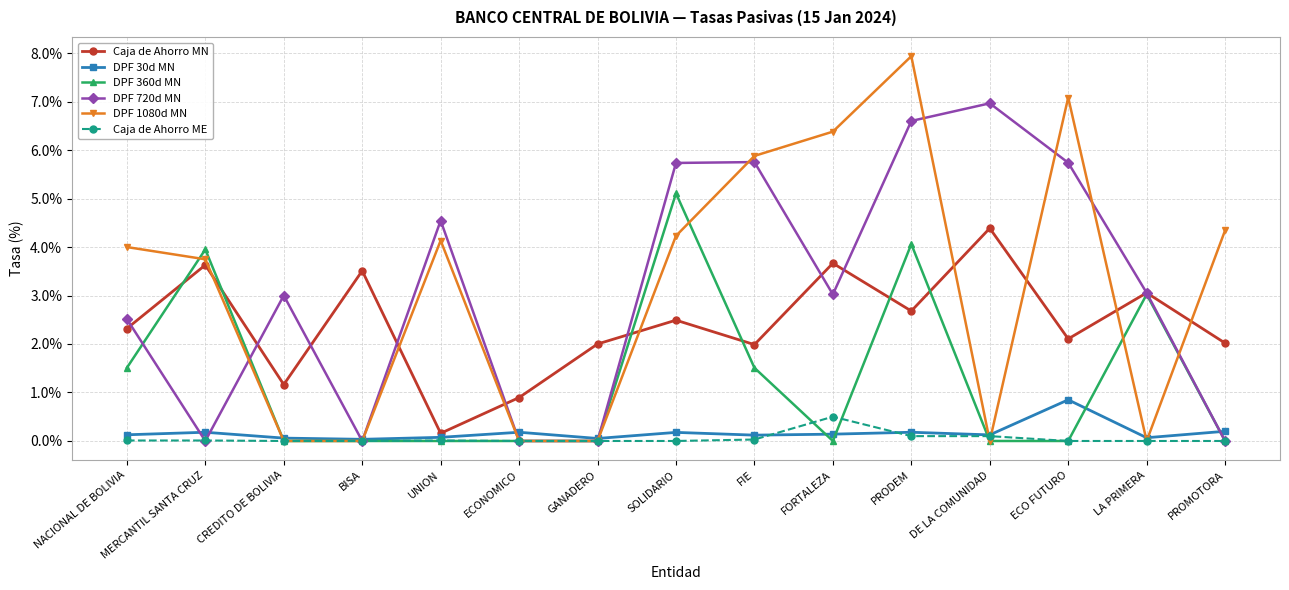

How many lines are shown in the chart?

6